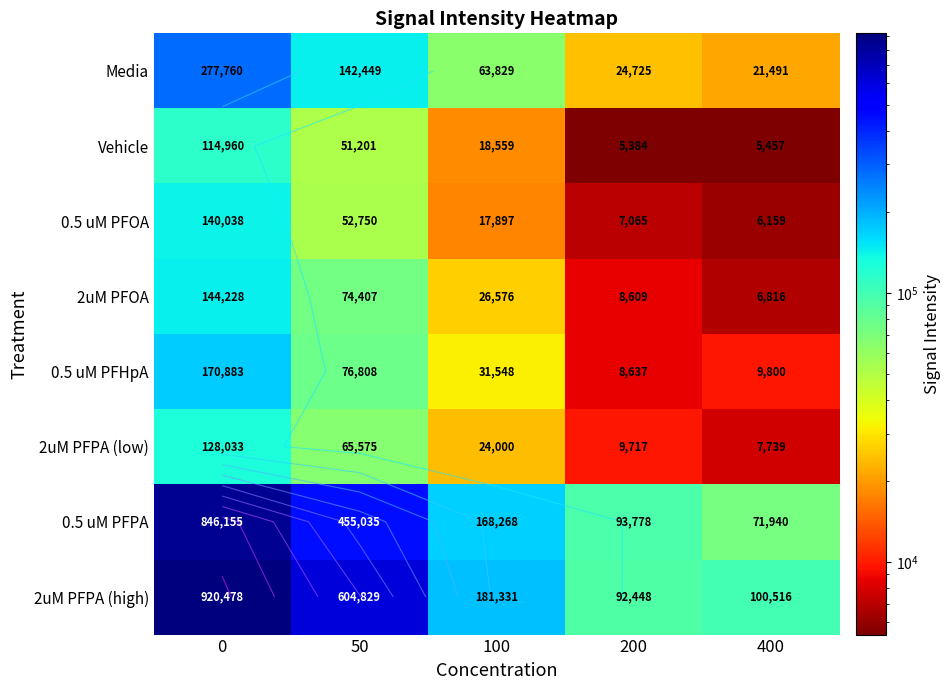

What is the total value across all series at 200?

250363